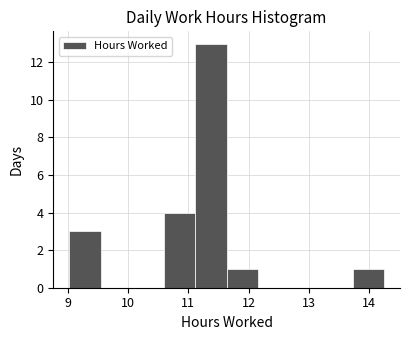

Over which range of the x-axis is the bar tallest?

11.1 to 11.6